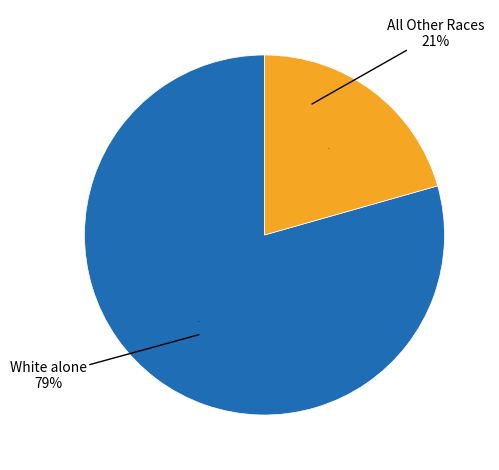

Is the sum of Some Other Race alone and Native Hawaiian and Other Pacific Islander greater than half?

No